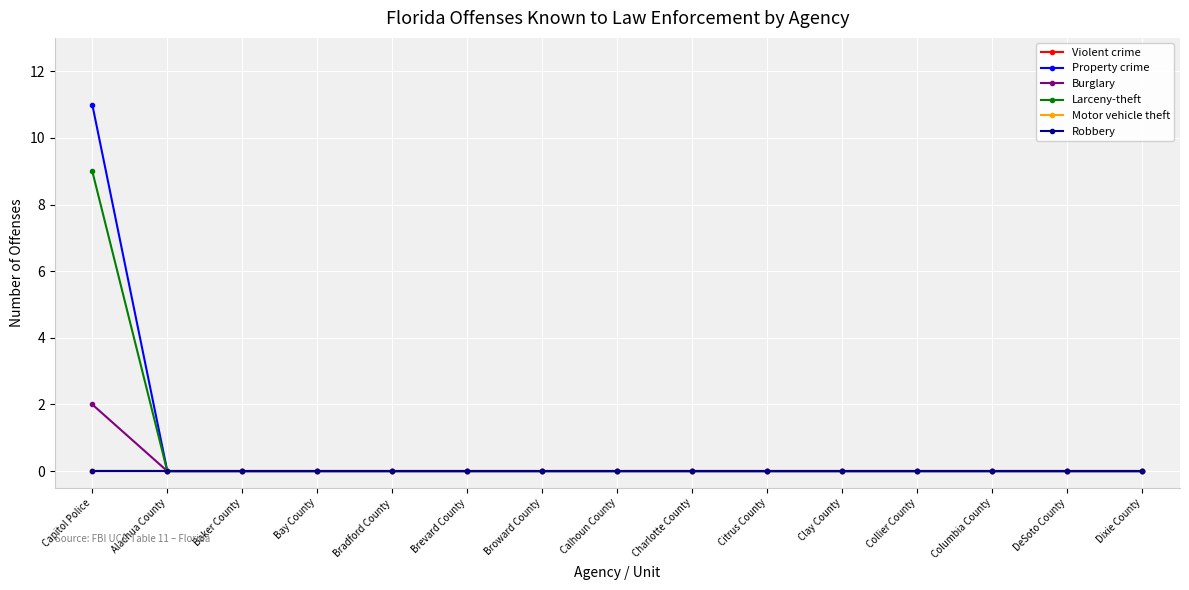

Reading right to left, what are all the values shown in this chart?

Violent crime: Dixie County=0	DeSoto County=0	Columbia County=0	Collier County=0	Clay County=0	Citrus County=0	Charlotte County=0	Calhoun County=0	Broward County=0	Brevard County=0	Bradford County=0	Bay County=0	Baker County=0	Alachua County=0	Capitol Police=0
Property crime: Dixie County=0	DeSoto County=0	Columbia County=0	Collier County=0	Clay County=0	Citrus County=0	Charlotte County=0	Calhoun County=0	Broward County=0	Brevard County=0	Bradford County=0	Bay County=0	Baker County=0	Alachua County=0	Capitol Police=11
Burglary: Dixie County=0	DeSoto County=0	Columbia County=0	Collier County=0	Clay County=0	Citrus County=0	Charlotte County=0	Calhoun County=0	Broward County=0	Brevard County=0	Bradford County=0	Bay County=0	Baker County=0	Alachua County=0	Capitol Police=2
Larceny-theft: Dixie County=0	DeSoto County=0	Columbia County=0	Collier County=0	Clay County=0	Citrus County=0	Charlotte County=0	Calhoun County=0	Broward County=0	Brevard County=0	Bradford County=0	Bay County=0	Baker County=0	Alachua County=0	Capitol Police=9
Motor vehicle theft: Dixie County=0	DeSoto County=0	Columbia County=0	Collier County=0	Clay County=0	Citrus County=0	Charlotte County=0	Calhoun County=0	Broward County=0	Brevard County=0	Bradford County=0	Bay County=0	Baker County=0	Alachua County=0	Capitol Police=0
Robbery: Dixie County=0	DeSoto County=0	Columbia County=0	Collier County=0	Clay County=0	Citrus County=0	Charlotte County=0	Calhoun County=0	Broward County=0	Brevard County=0	Bradford County=0	Bay County=0	Baker County=0	Alachua County=0	Capitol Police=0